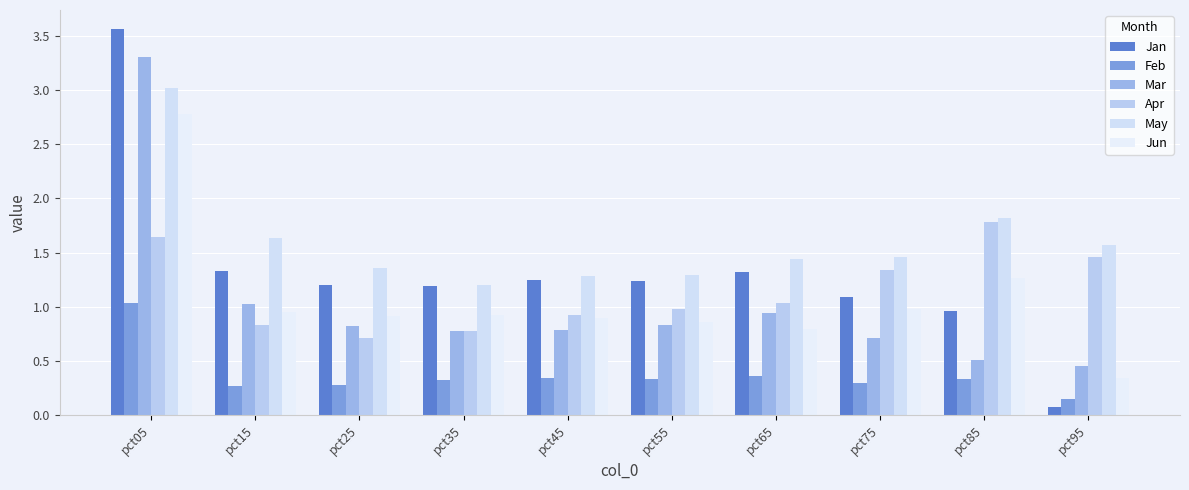

What is the difference between the Apr values at pct05 and pct65?

0.6